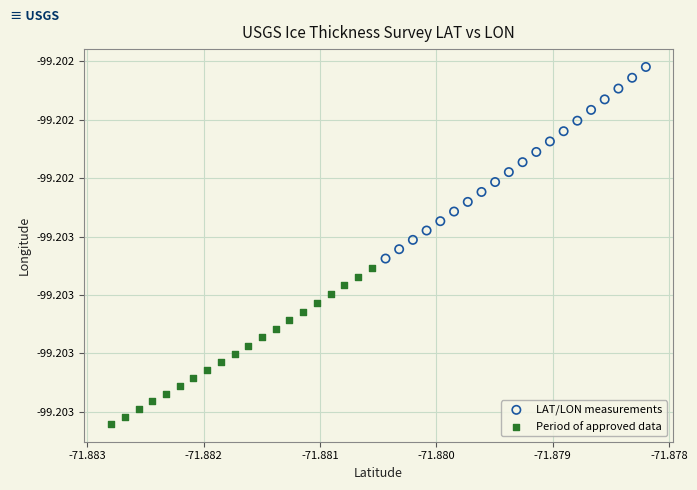

Which series has the widest spread of Y values?

LAT/LON measurements